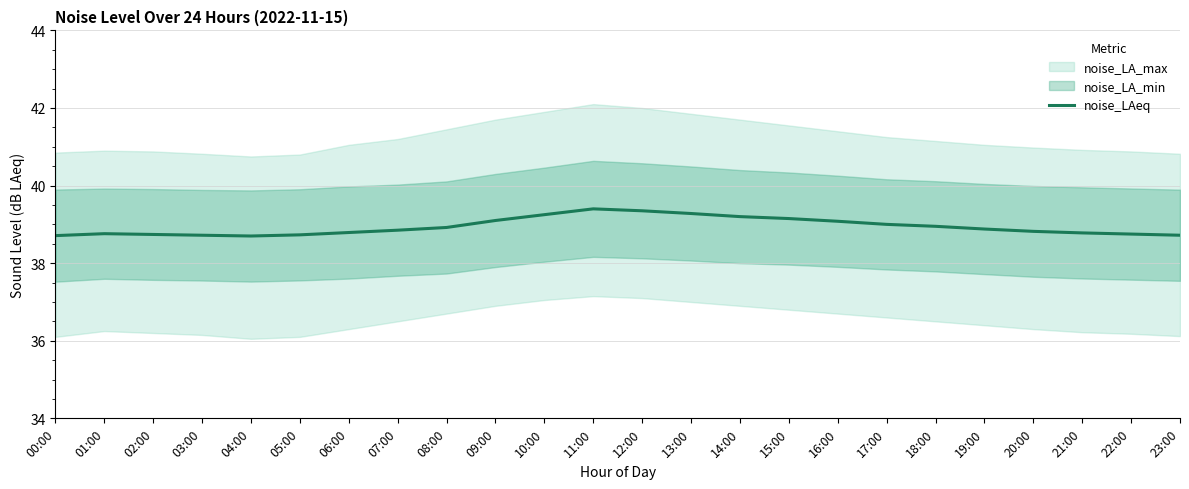

Which label corresponds to the largest value in the chart?

11:00